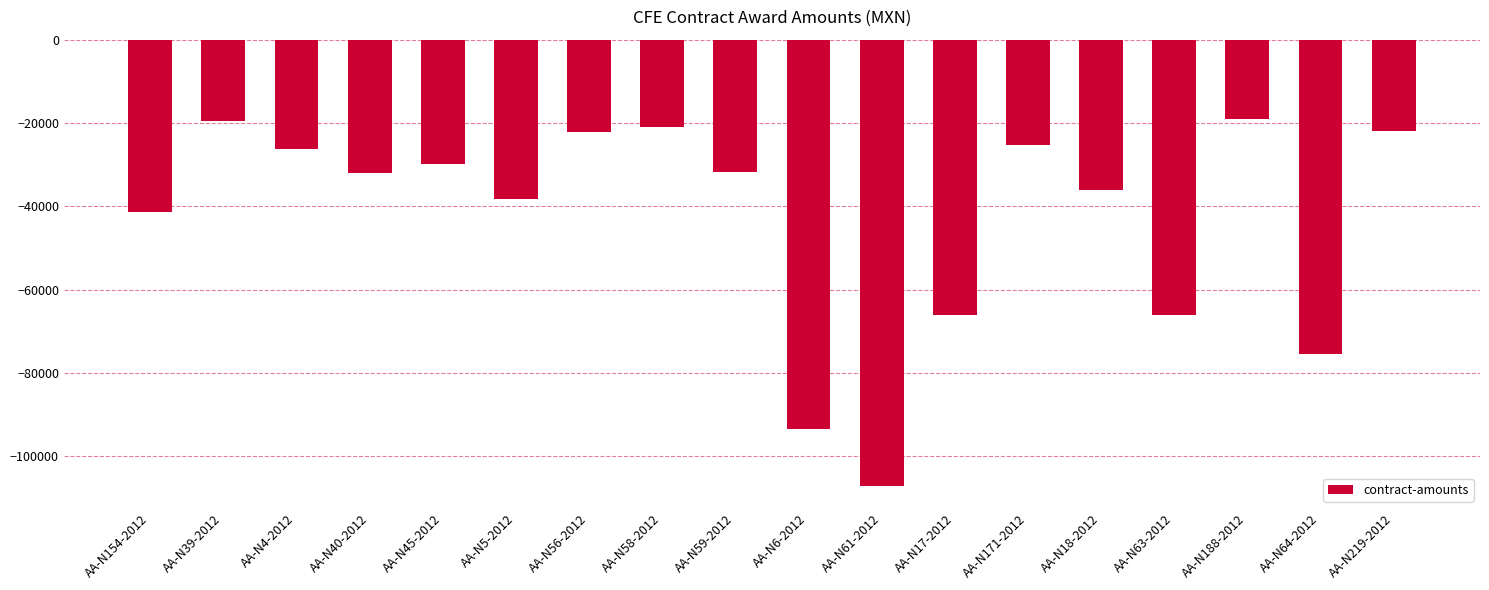

Is it true that the value at AA-N58-2012 is -21000?

True